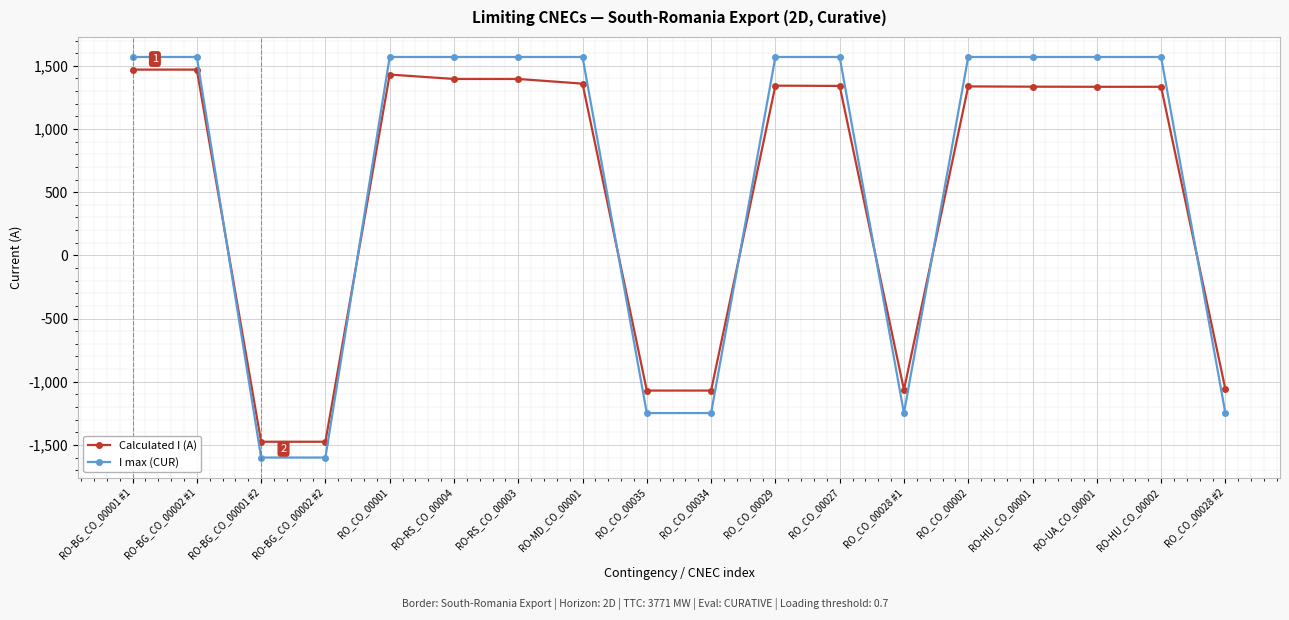

Between RO_CO_00035 and RO_CO_00002, which series saw the biggest shift?

I max (CUR)